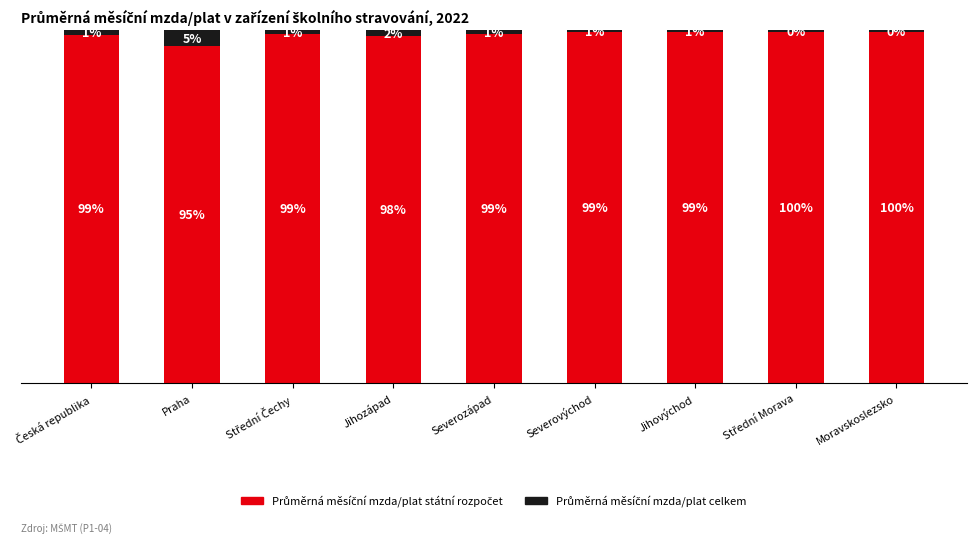

True or false: Průměrná měsíční mzda/plat celkem has a value of 2.0 at Jihozápad.

False